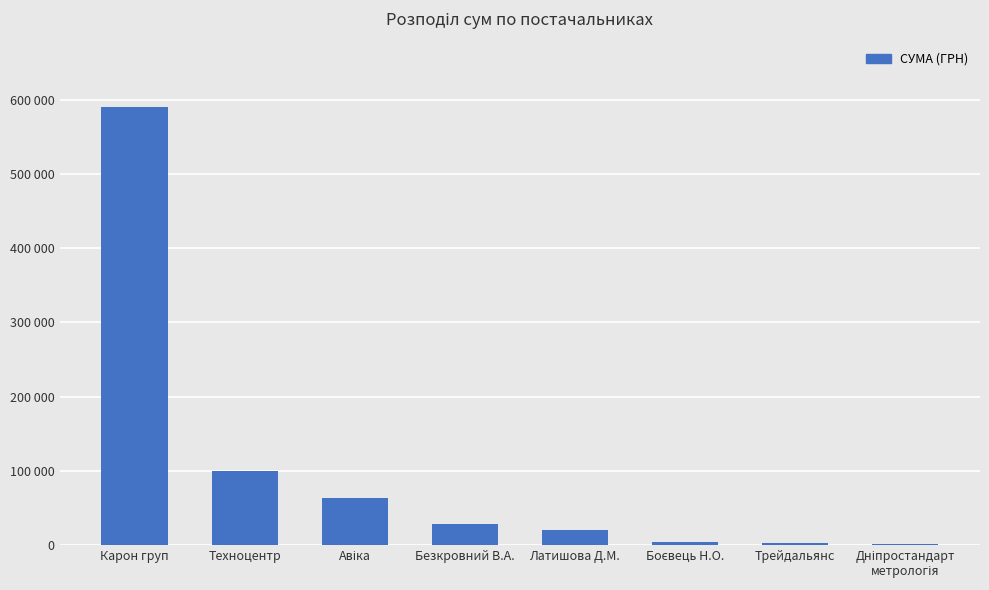

Rank the categories by value from lowest to highest.

Дніпростандарт
метрологія, Трейдальянс, Боєвець Н.О., Латишова Д.М., Безкровний В.А., Авіка, Техноцентр, Карон груп